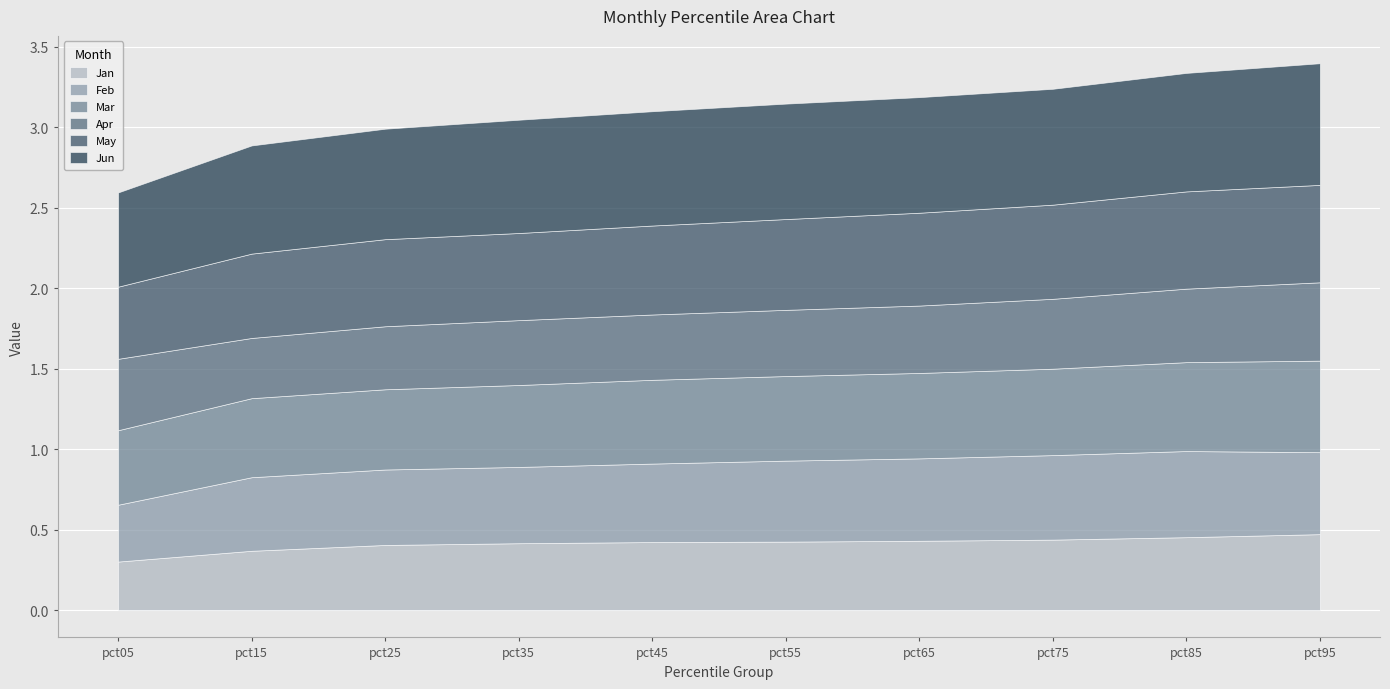

Reading left to right, transcribe all the data shown in this chart.

Jan: 0.3	0.4	0.4	0.4	0.4	0.4	0.4	0.4	0.5	0.5
Feb: 0.4	0.5	0.5	0.5	0.5	0.5	0.5	0.5	0.5	0.5
Mar: 0.5	0.5	0.5	0.5	0.5	0.5	0.5	0.5	0.6	0.6
Apr: 0.4	0.4	0.4	0.4	0.4	0.4	0.4	0.4	0.5	0.5
May: 0.4	0.5	0.5	0.5	0.6	0.6	0.6	0.6	0.6	0.6
Jun: 0.6	0.7	0.7	0.7	0.7	0.7	0.7	0.7	0.7	0.8